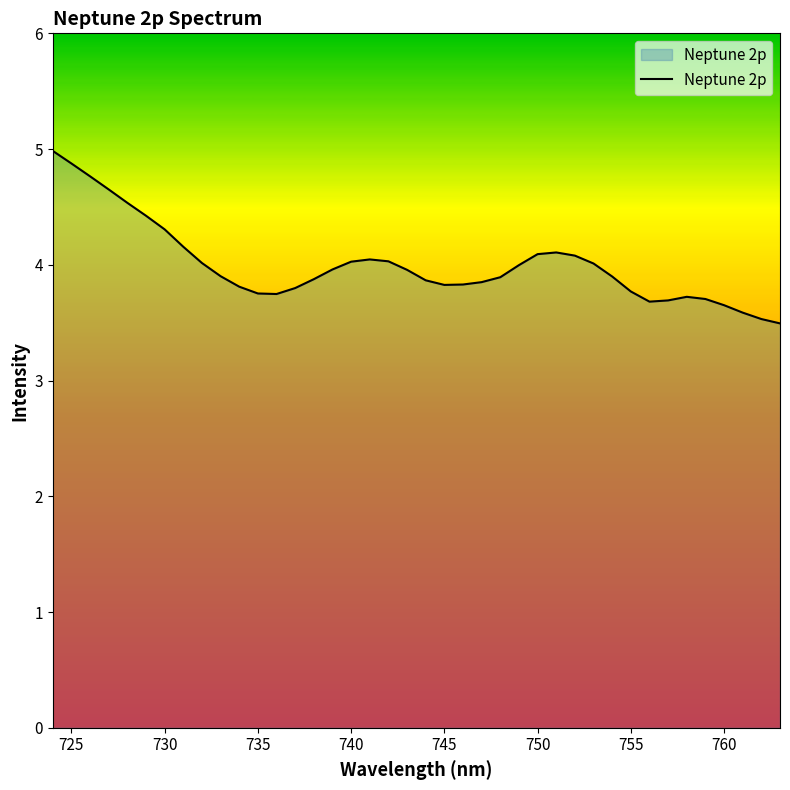

What is the minimum value shown in the chart?

3.5